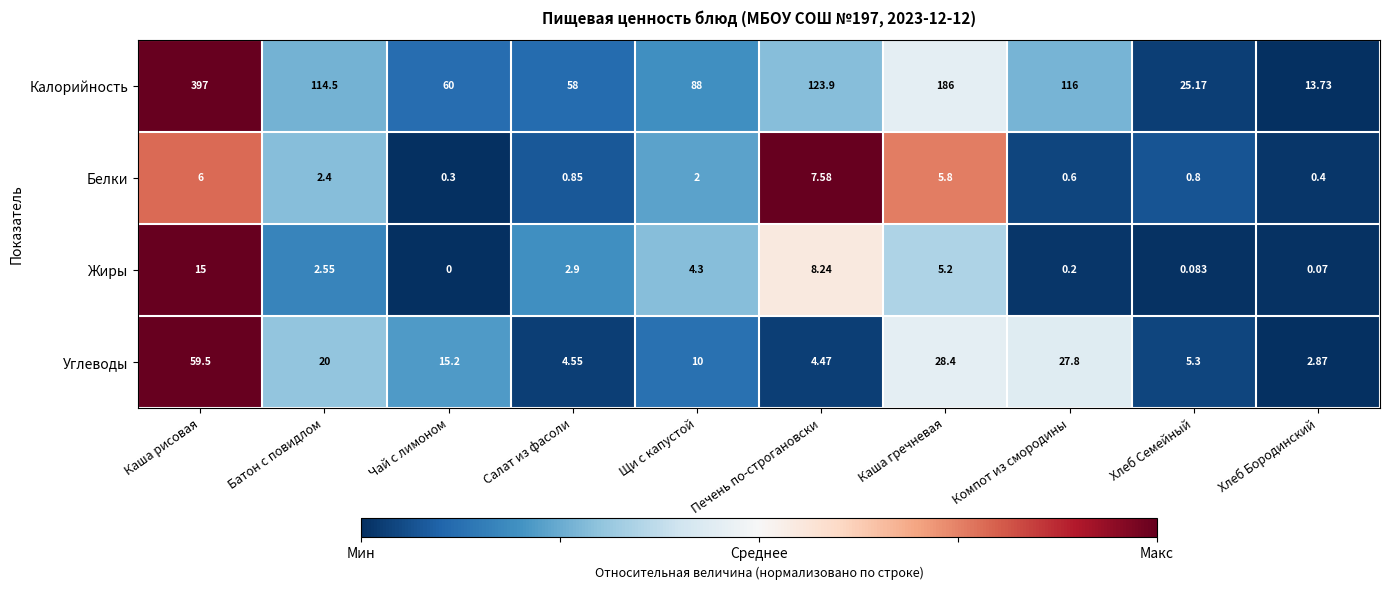

Rank the series at Батон с повидлом from highest to lowest value.

Калорийность, Углеводы, Жиры, Белки